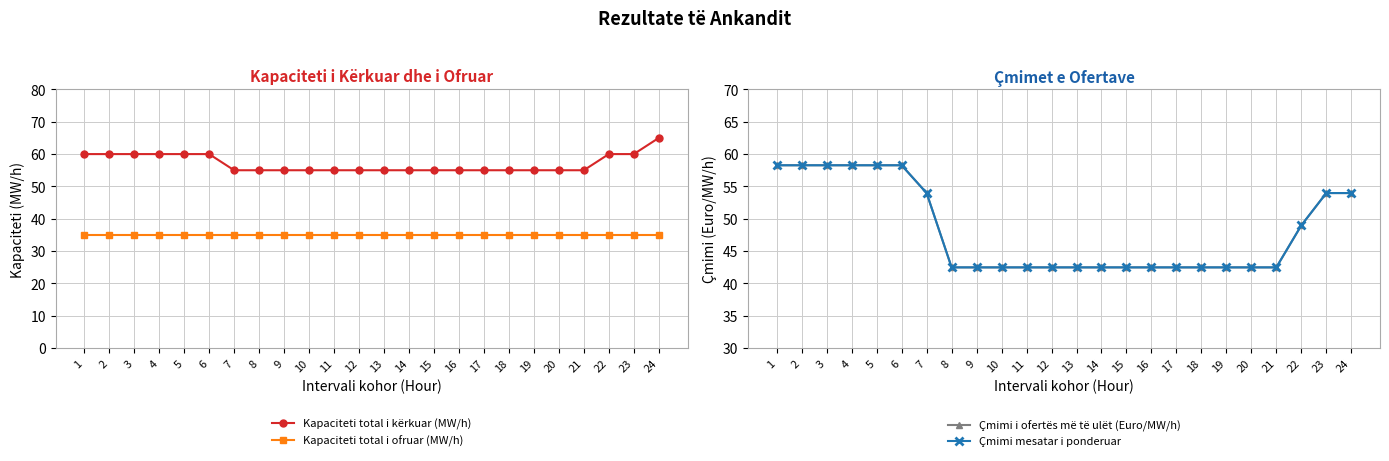

Which has a higher value, 19 or 10?

19